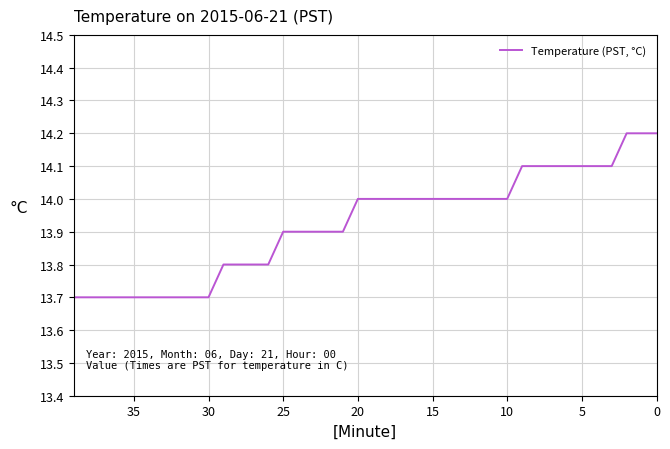

How many lines are shown in the chart?

1